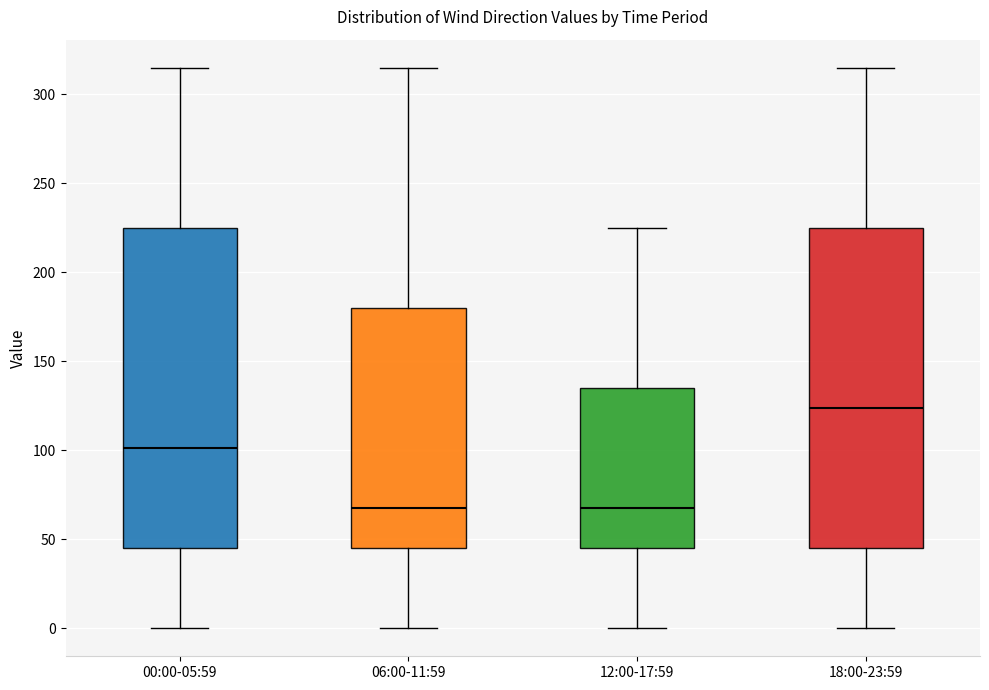

Which box's median line is the highest?

18:00-23:59